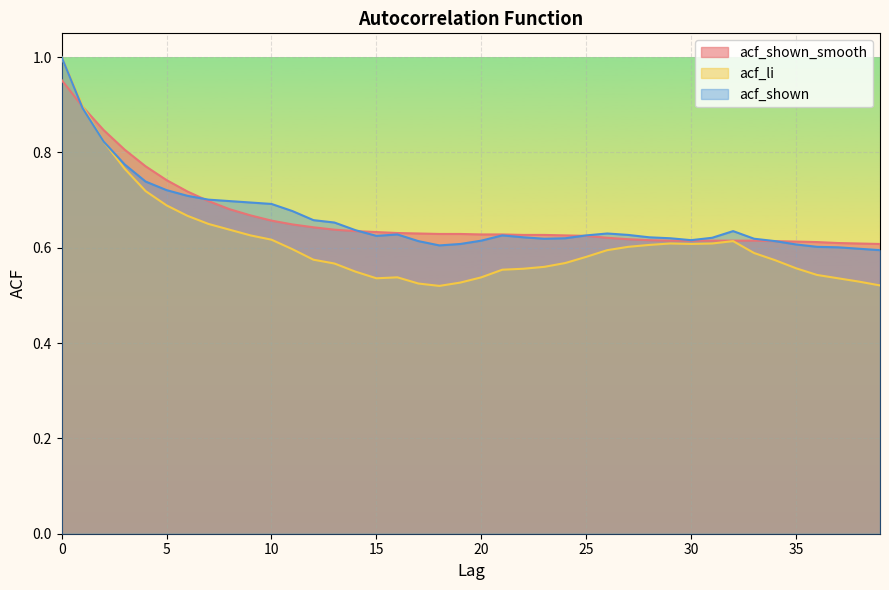

Reading left to right, list all the values displayed in this chart.

acf_shown_smooth: 1.0	0.9	0.8	0.8	0.8	0.7	0.7	0.7	0.7	0.7	0.7	0.6	0.6	0.6	0.6	0.6	0.6	0.6	0.6	0.6	0.6	0.6	0.6	0.6	0.6	0.6	0.6	0.6	0.6	0.6	0.6	0.6	0.6	0.6	0.6	0.6	0.6	0.6	0.6	0.6
acf_li: 1.0	0.9	0.8	0.8	0.7	0.7	0.7	0.7	0.6	0.6	0.6	0.6	0.6	0.6	0.6	0.5	0.5	0.5	0.5	0.5	0.5	0.6	0.6	0.6	0.6	0.6	0.6	0.6	0.6	0.6	0.6	0.6	0.6	0.6	0.6	0.6	0.5	0.5	0.5	0.5
acf_shown: 1.0	0.9	0.8	0.8	0.7	0.7	0.7	0.7	0.7	0.7	0.7	0.7	0.7	0.7	0.6	0.6	0.6	0.6	0.6	0.6	0.6	0.6	0.6	0.6	0.6	0.6	0.6	0.6	0.6	0.6	0.6	0.6	0.6	0.6	0.6	0.6	0.6	0.6	0.6	0.6